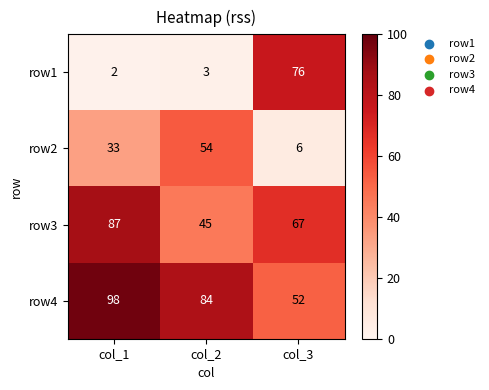

What is the sum of all row3 values?

199